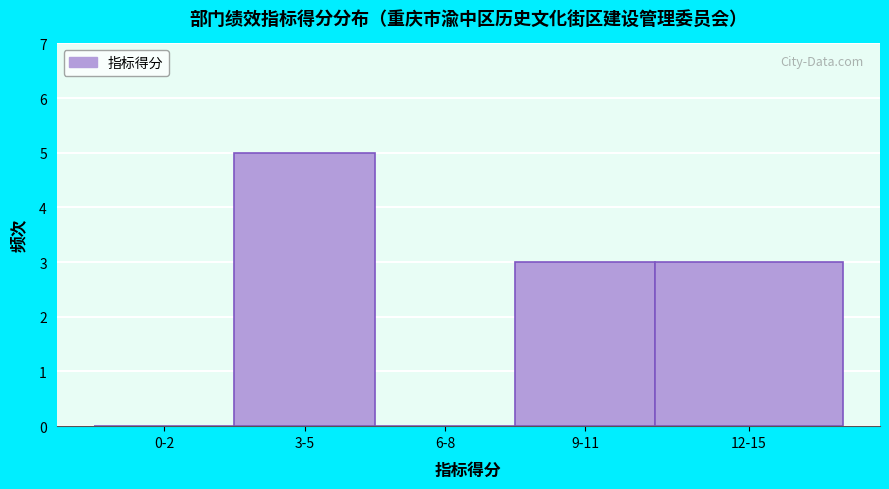

Reading left to right, what are all the values shown in this chart?

0-2=0	3-5=5	6-8=0	9-11=3	12-15=3